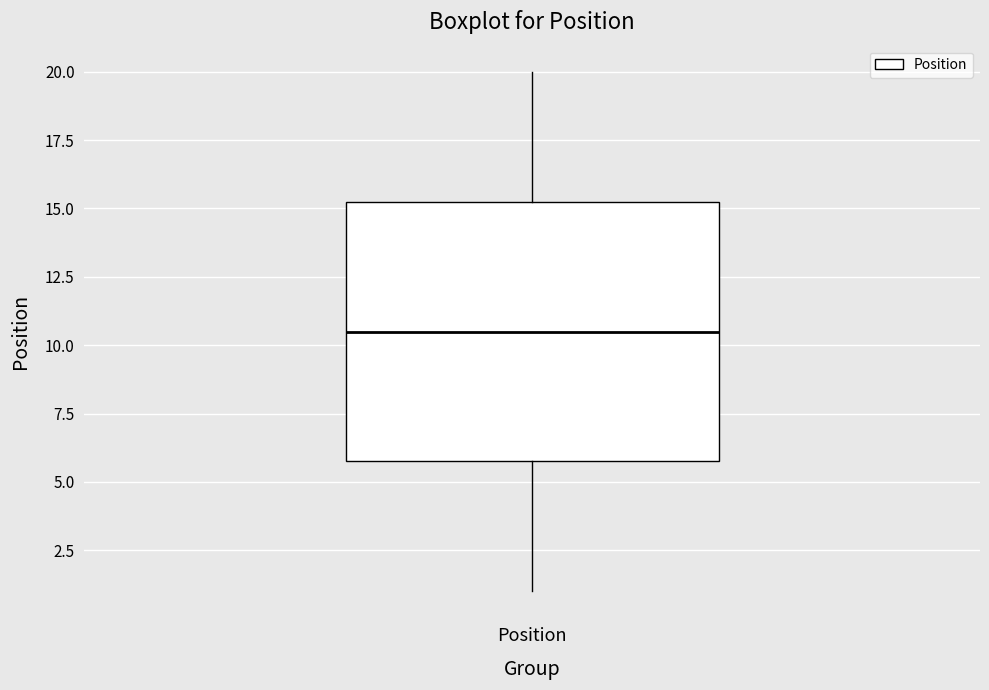

Transcribe this box plot: give where the median line is, the range the box spans, and where the two whiskers end, as read against the y-axis. The values are not printed on the chart, so give them approximately, as read against the axis.

median 10.5, box 6.0 to 15.5, whiskers 1.0 to 20.0